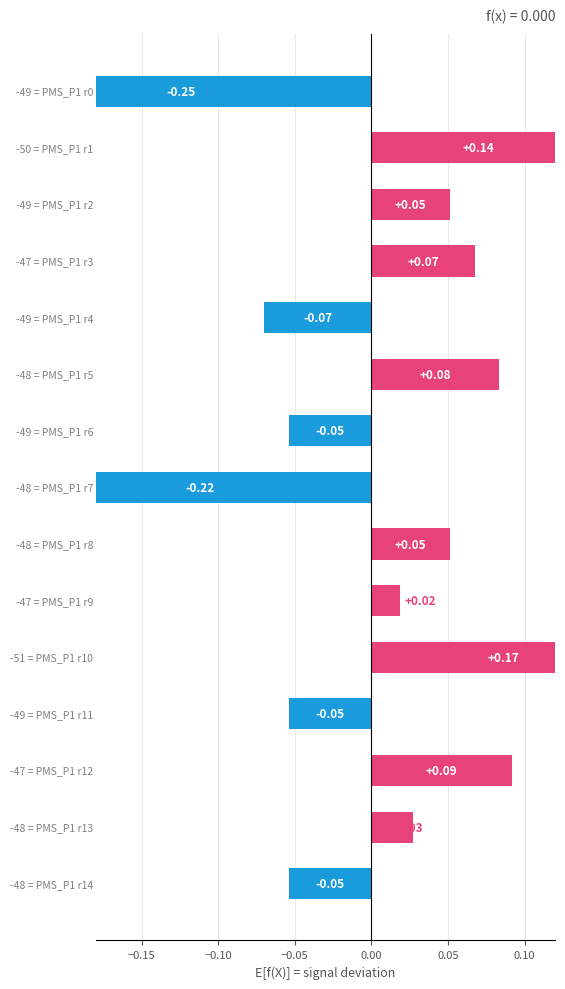

What is the label of the 10th bar from the right?

0.05